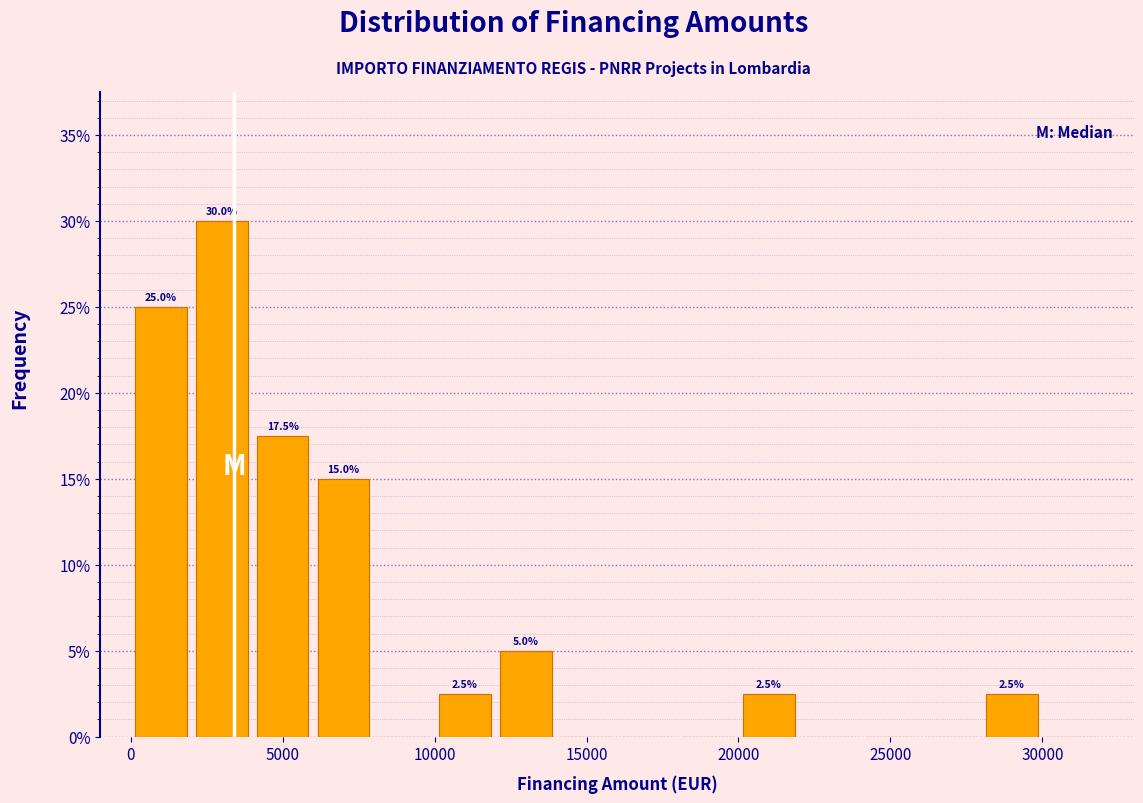

Over which range of the x-axis is the bar tallest?

2000 to 4000